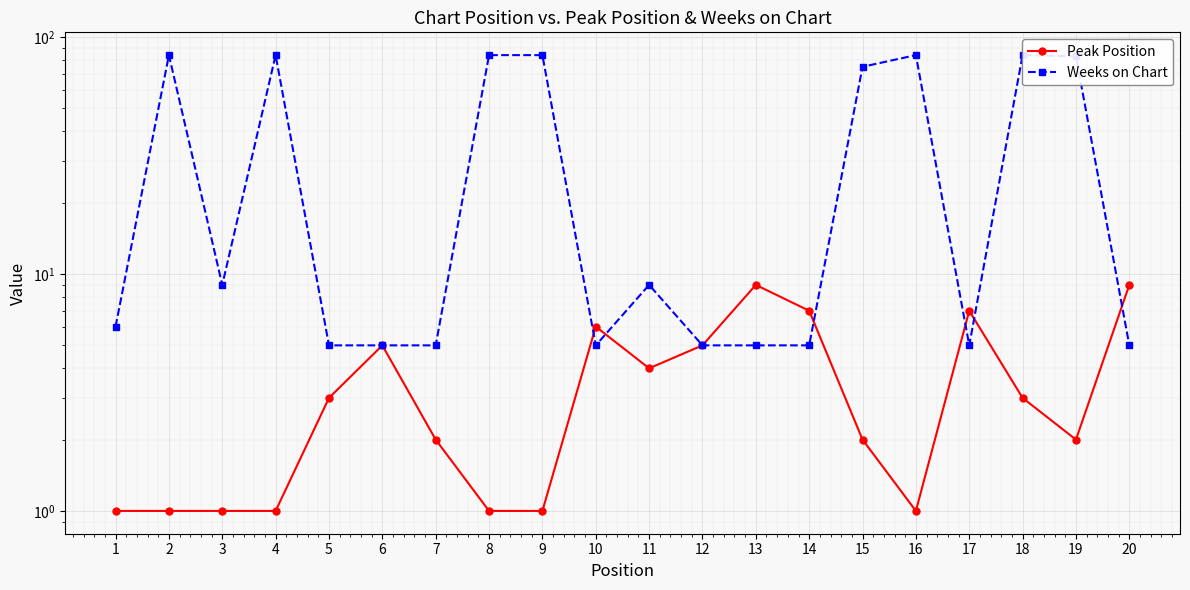

Where do Peak Position and Weeks on Chart first cross each other?

9 and 10